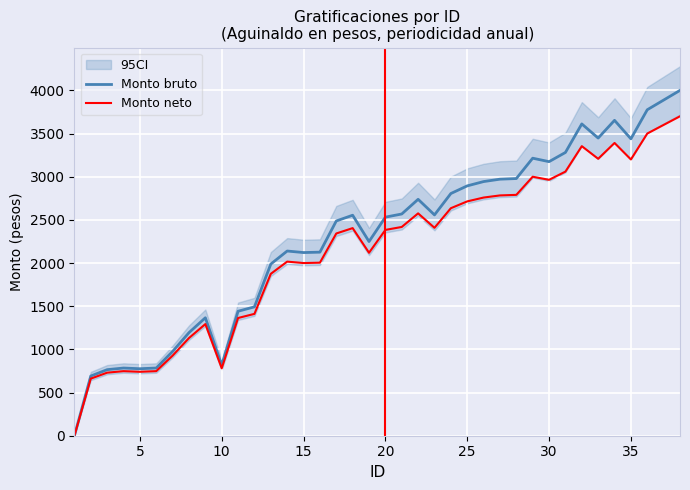

At how many categories does at least one series exceed 2180?

22